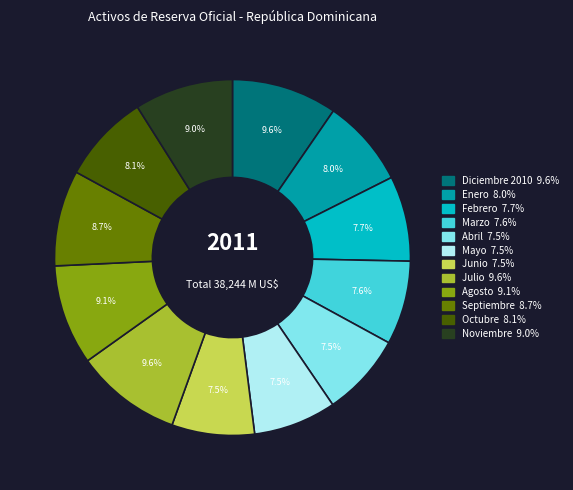

What percentage is NOT represented by Noviembre?

91.0%